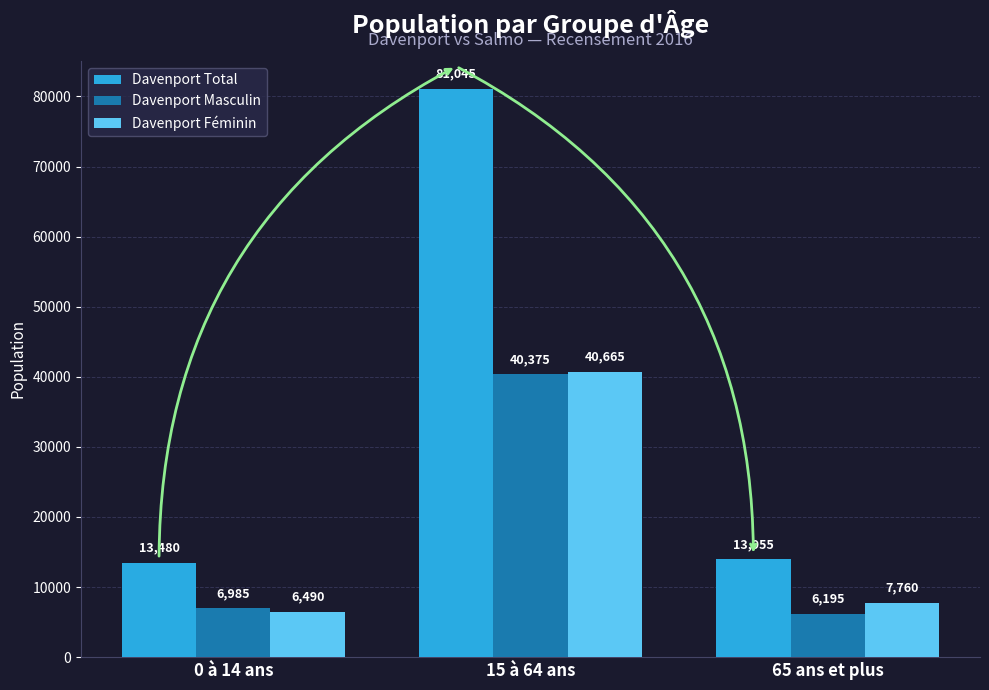

What is the difference between the maximum and second lowest values in the Davenport Féminin series?

32905